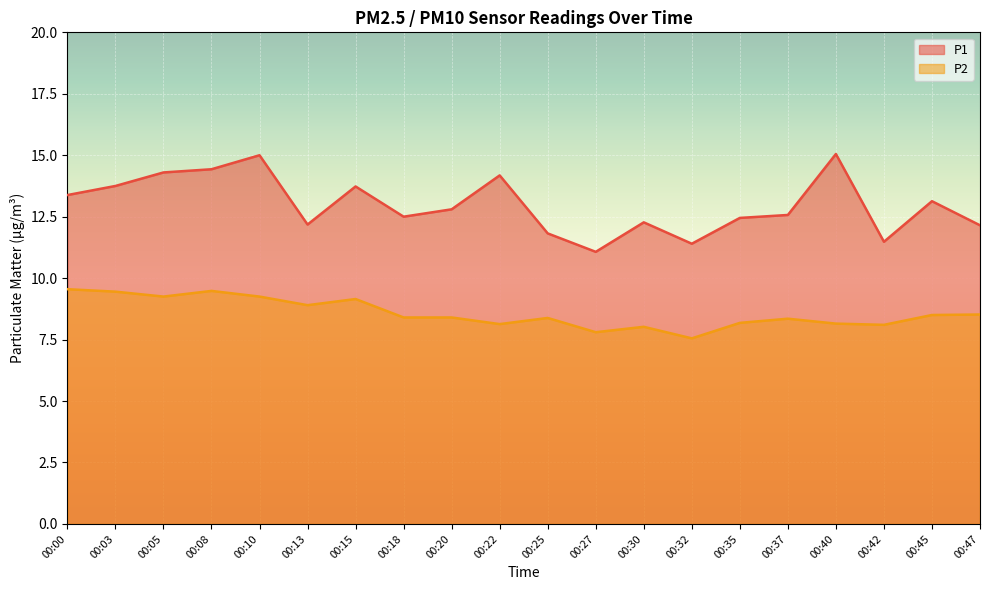

What is the maximum value shown in the chart?

15.1